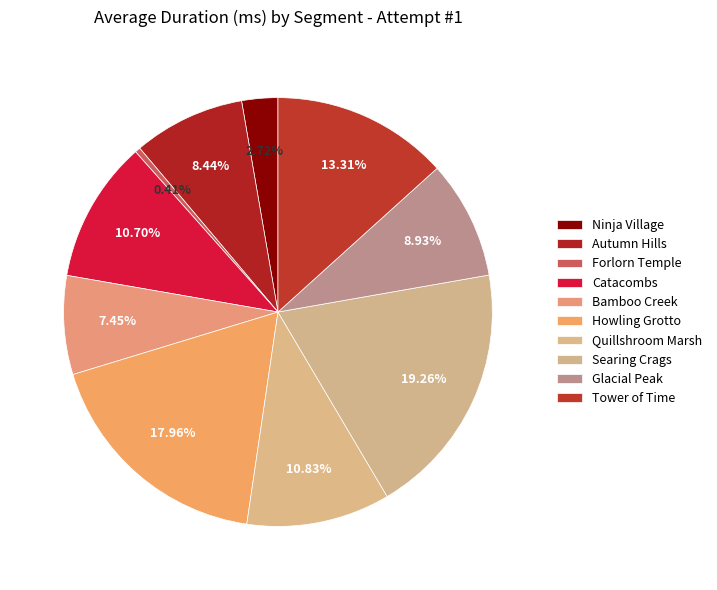

What is the largest slice in the pie chart?

Searing Crags